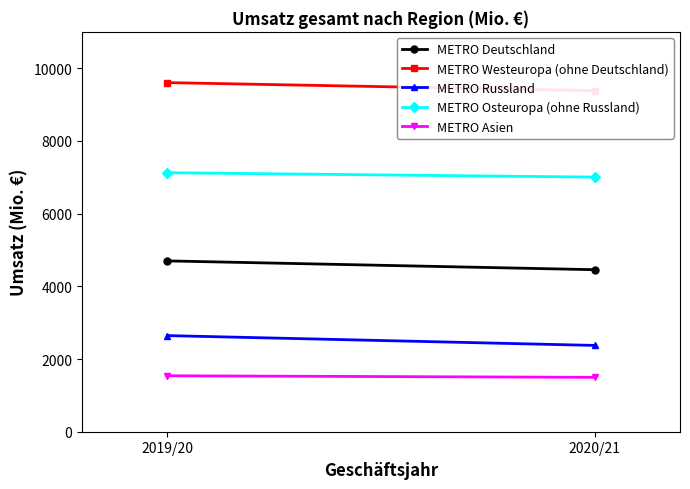

What value does the METRO Deutschland series have at 2019/20, to the nearest 10?

4700